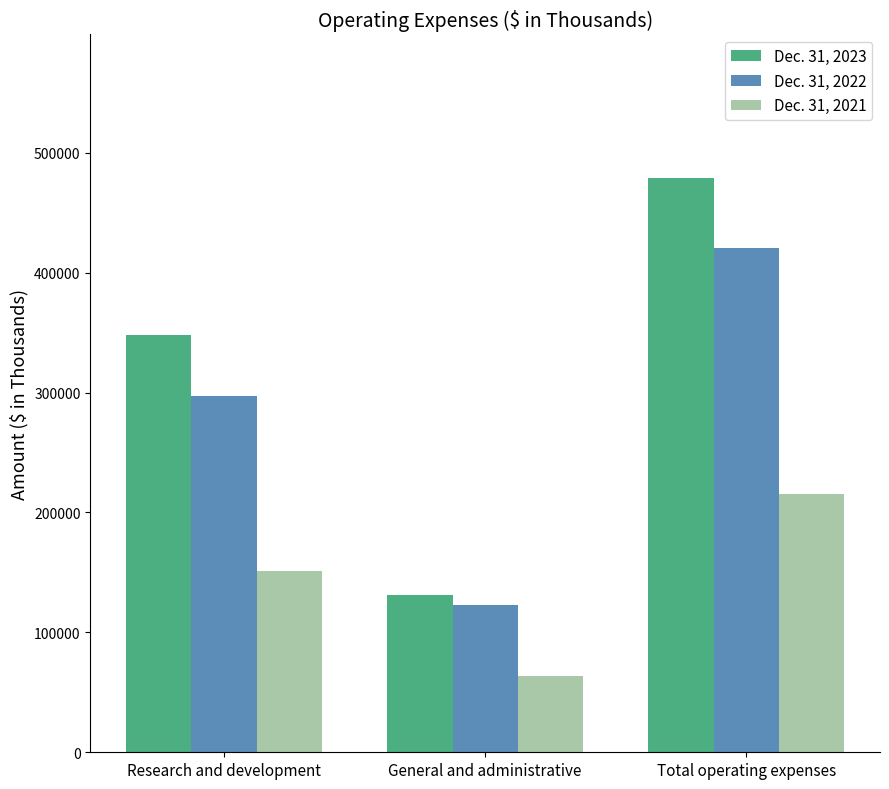

What value does the Dec. 31, 2021 series have at General and administrative?

63770